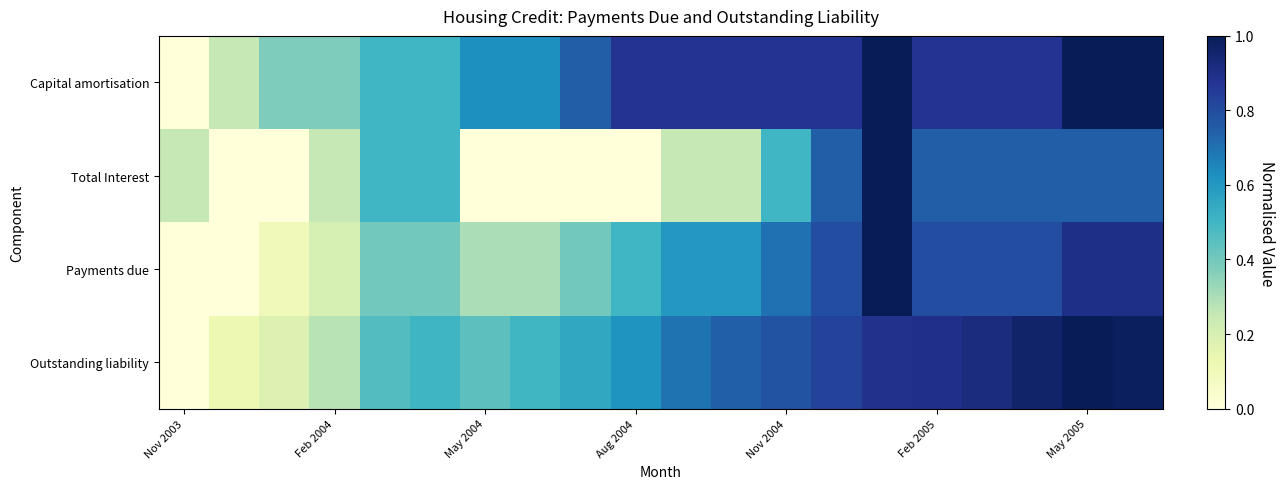

Count the number of categories in the chart.

20